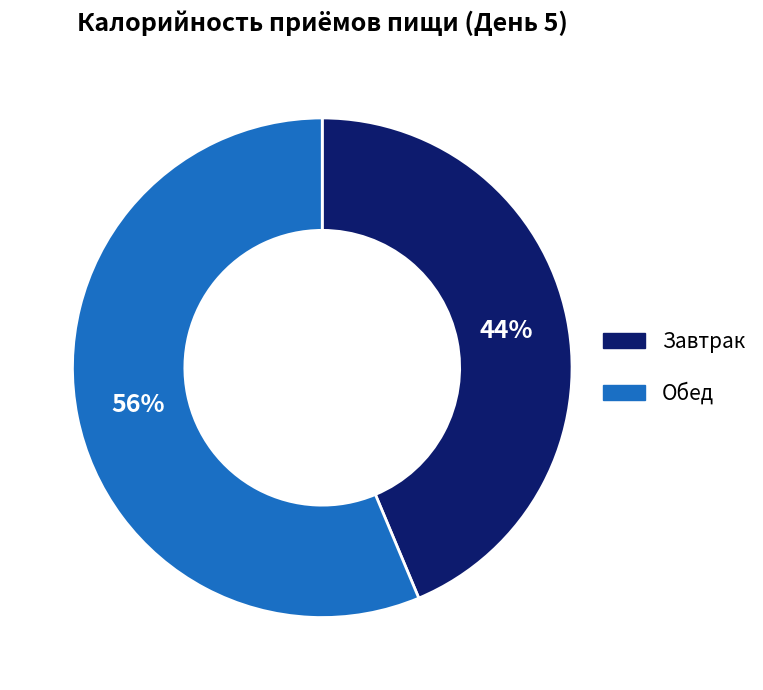

The Обед slice represents 56% of the pie. True or false?

True